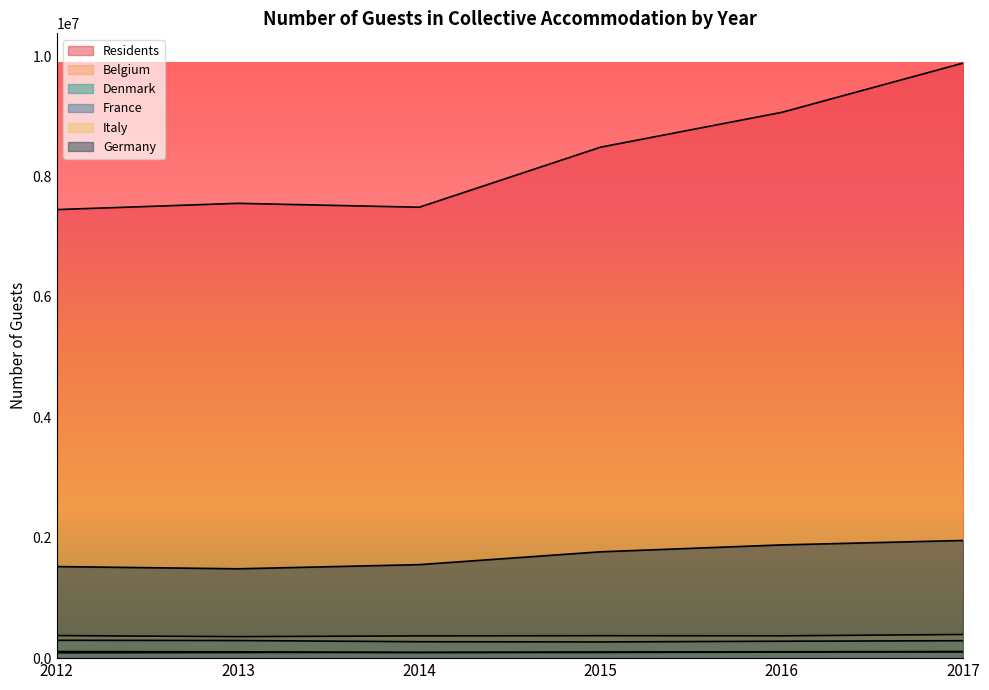

How many interior local peaks does the Italy series have?

1